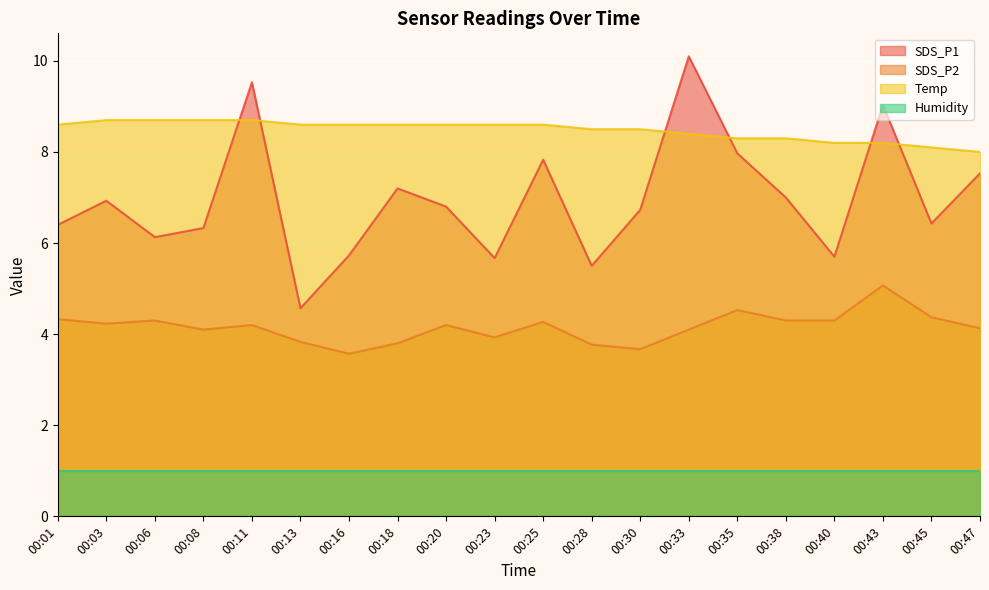

What is the value of the SDS_P2 point at the 2nd from the left?

4.2